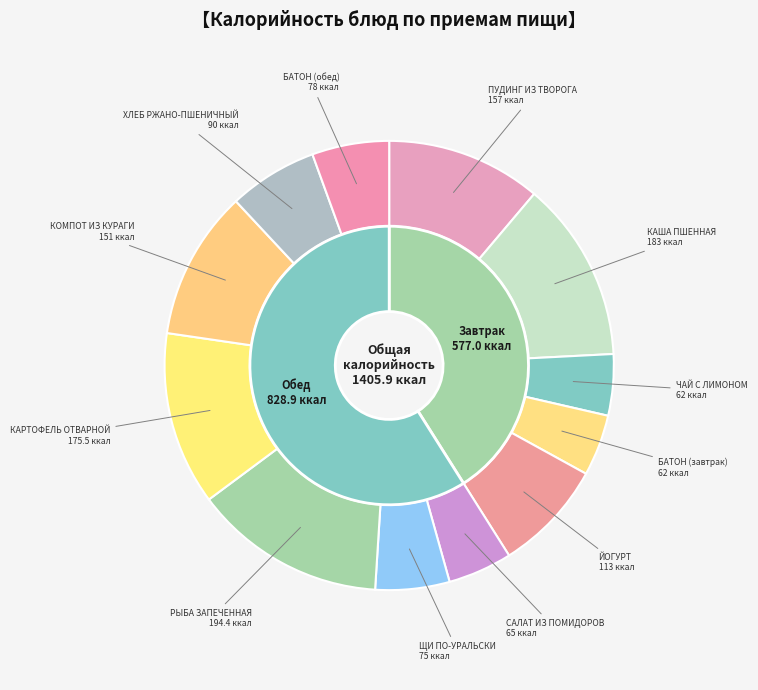

What is the change in value from КАША ПШЕННАЯ to ЩИ ПО-УРАЛЬСКИ?

-108.0